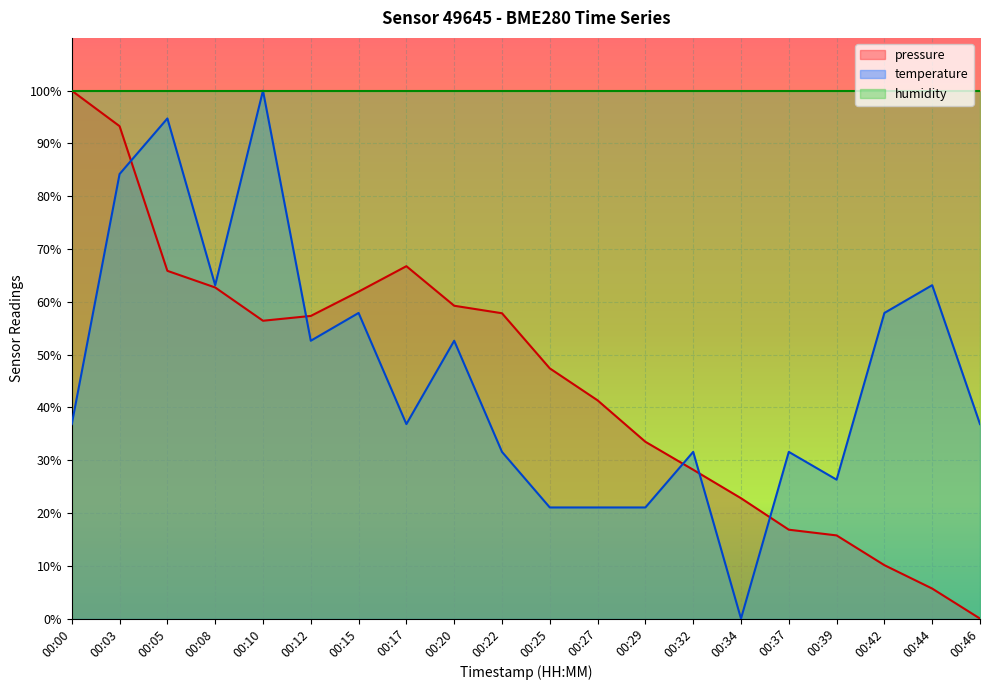

Reading left to right, list all the values displayed in this chart.

pressure: 100.0	93.3	65.9	62.7	56.4	57.3	61.9	66.8	59.3	57.8	47.4	41.3	33.5	28.2	22.8	16.8	15.8	10.1	5.7	0.0
temperature: 36.8	84.2	94.7	63.2	100.0	52.6	57.9	36.8	52.6	31.6	21.1	21.1	21.1	31.6	0.0	31.6	26.3	57.9	63.2	36.8